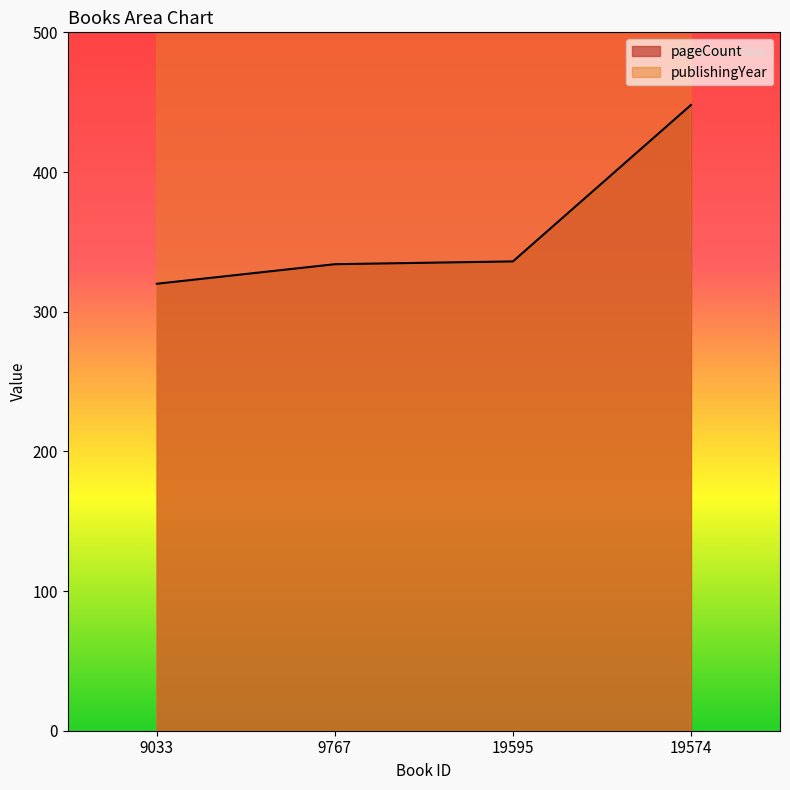

What is the label of the 1st point from the right?

19574